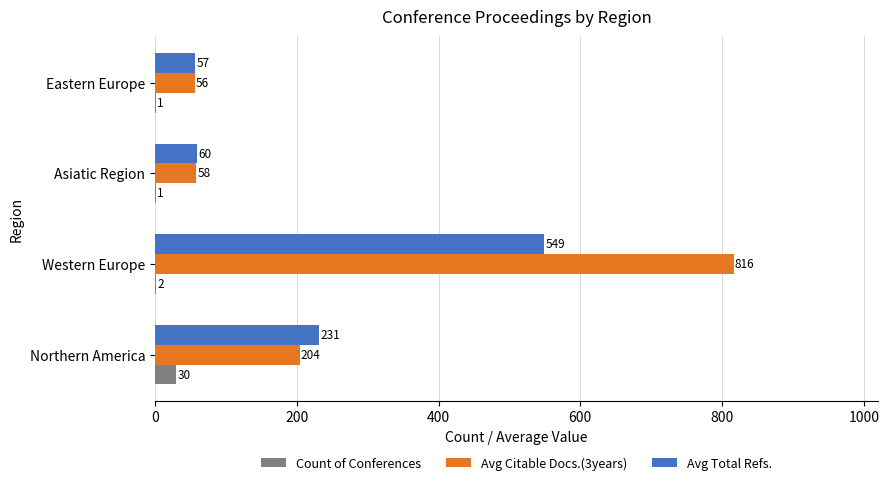

What is the sum of the Avg Total Refs. values at Northern America and Asiatic Region?

291